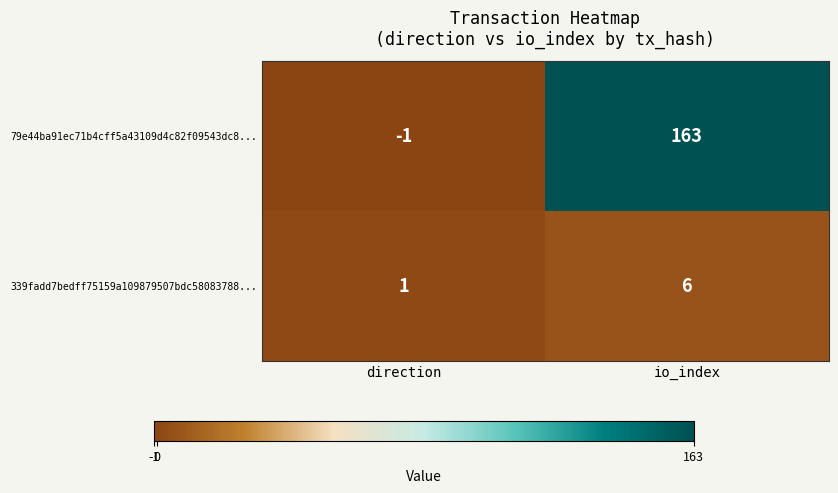

The 79e44ba91ec71b4cff5a43109d4c82f09543dc8... series shows 0 at direction. True or false?

False